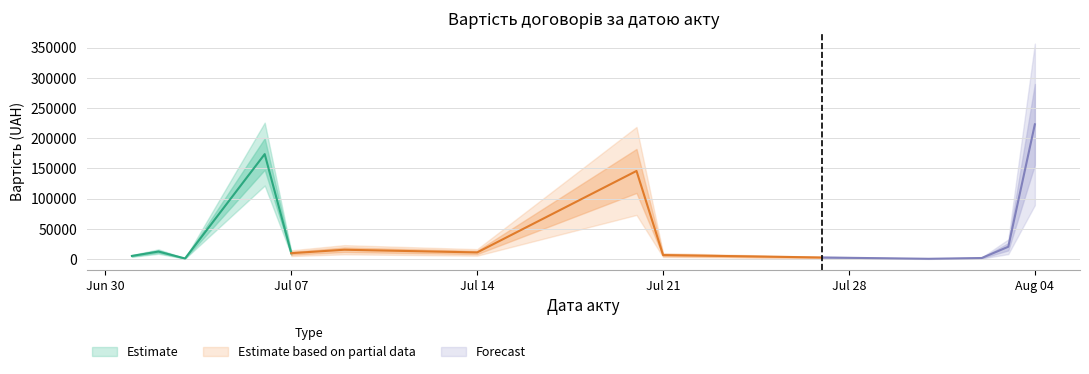

How many values are below 2054?

19